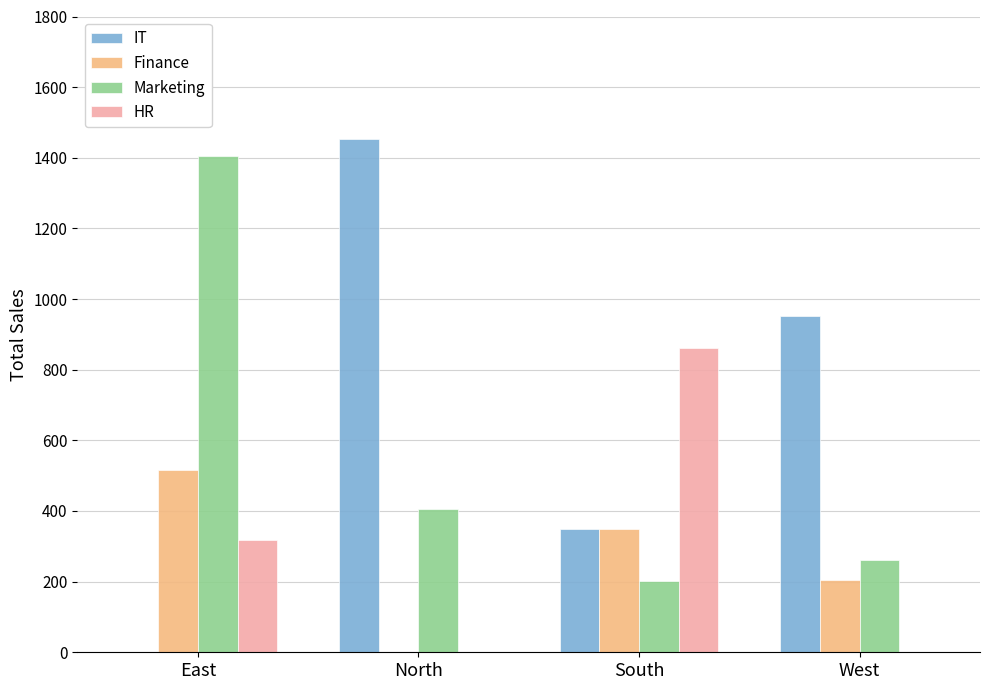

Which category has the highest value in the Finance series?

East